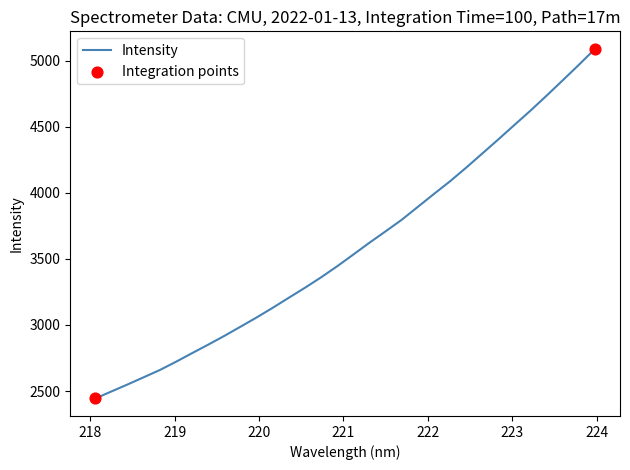

What is the maximum value shown in the chart?

5088.4